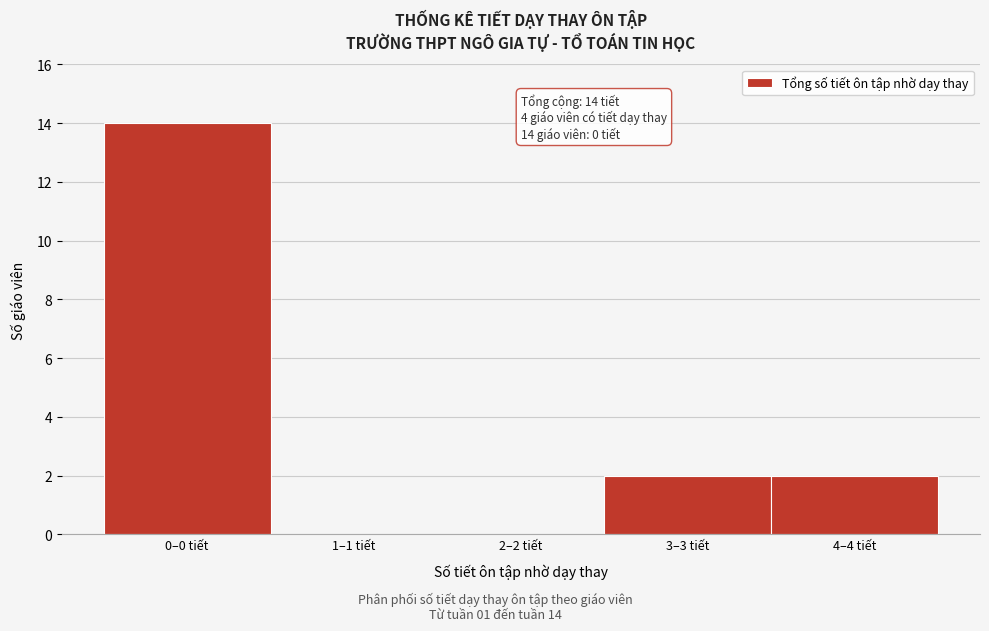

Reading left to right, extract all data points from this chart.

0–0 tiết=14	1–1 tiết=0	2–2 tiết=0	3–3 tiết=2	4–4 tiết=2